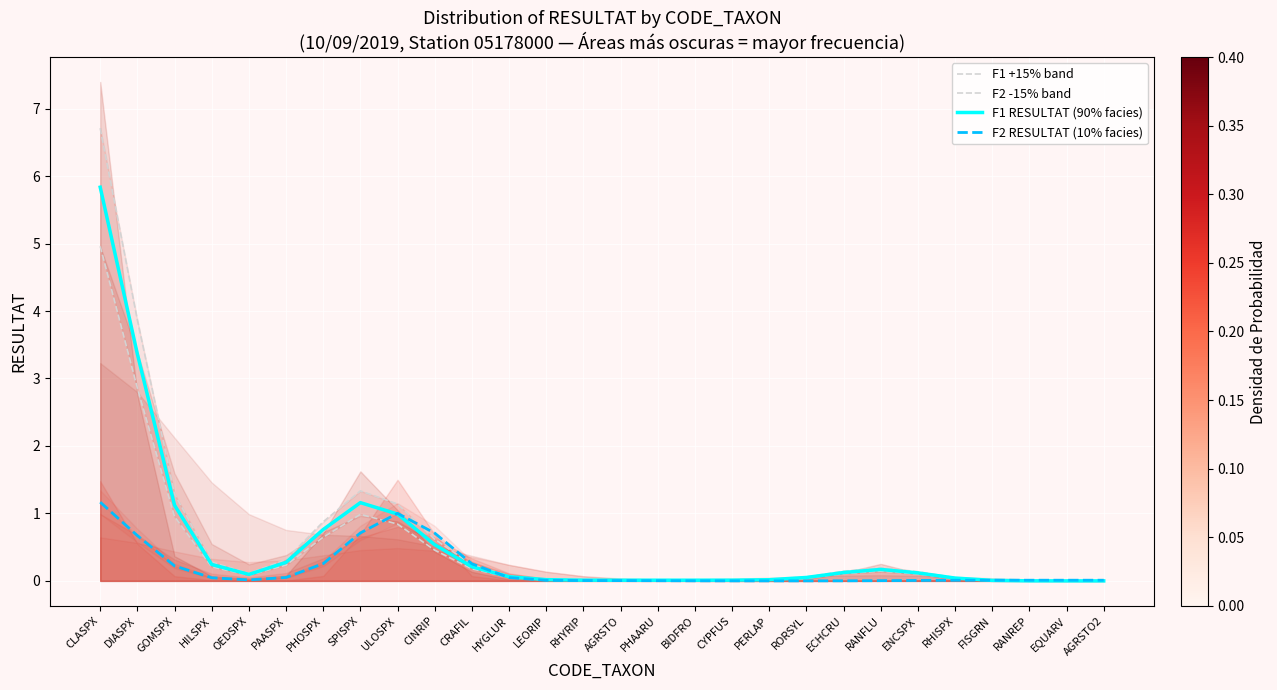

What value does the F1 +15% band series have at CLASPX?

6.7